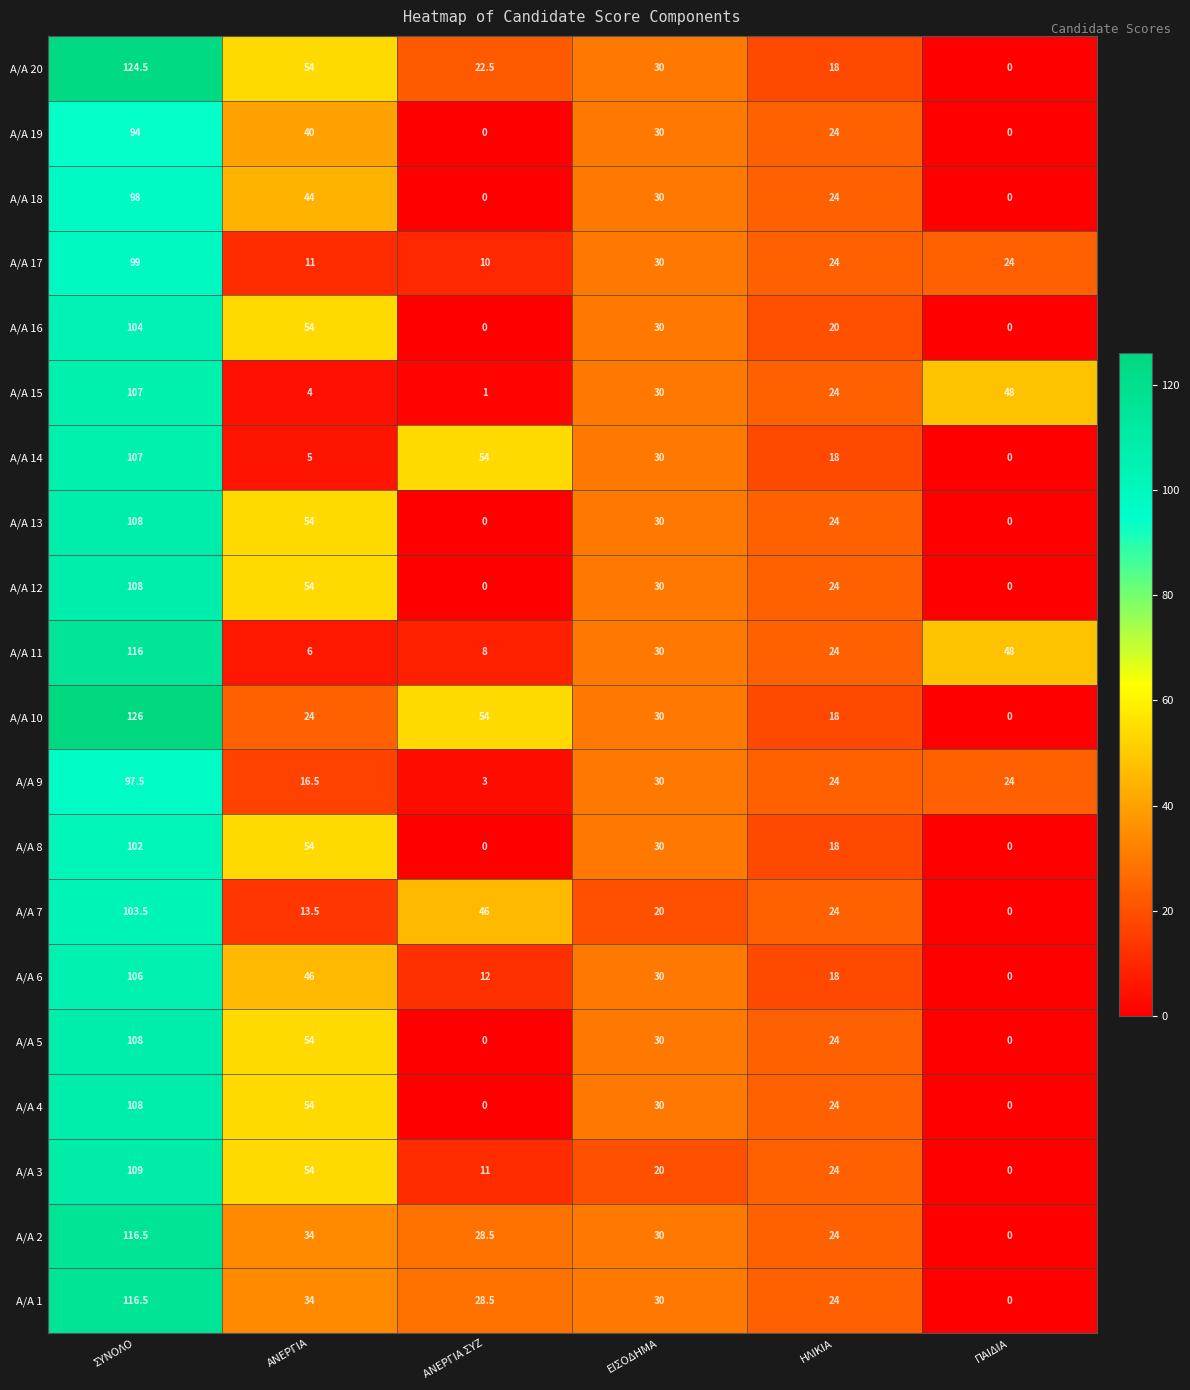

What value does the Α/Α 20 series have at ΑΝΕΡΓΙΑ ΣΥΖ?

22.5